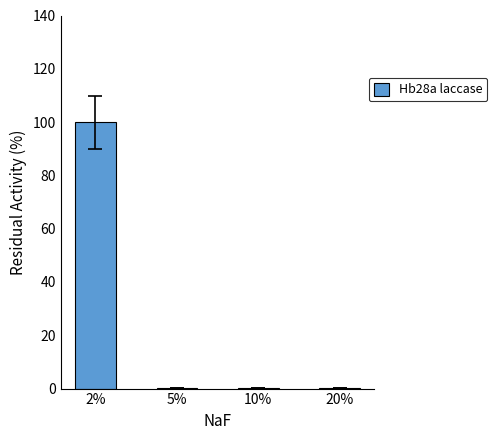

Are the bars grouped side by side (vs. stacked)?

No